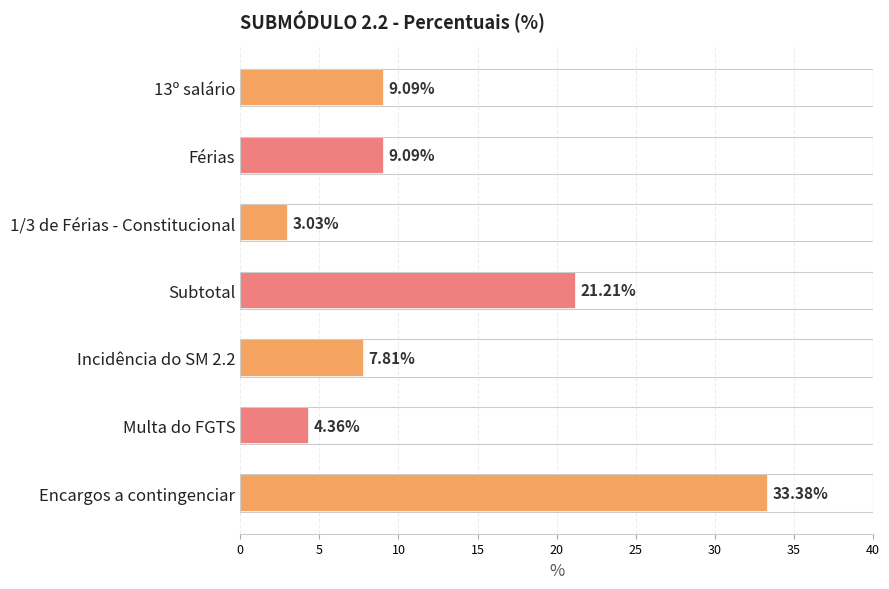

At which label is the value closest to 18?

Subtotal